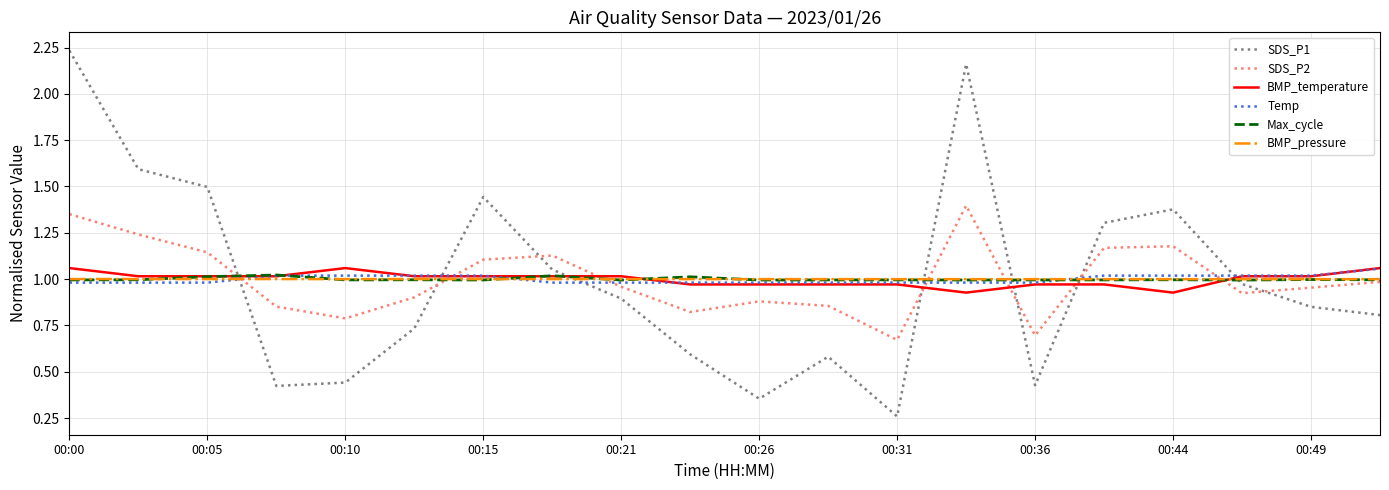

How many lines are shown in the chart?

6